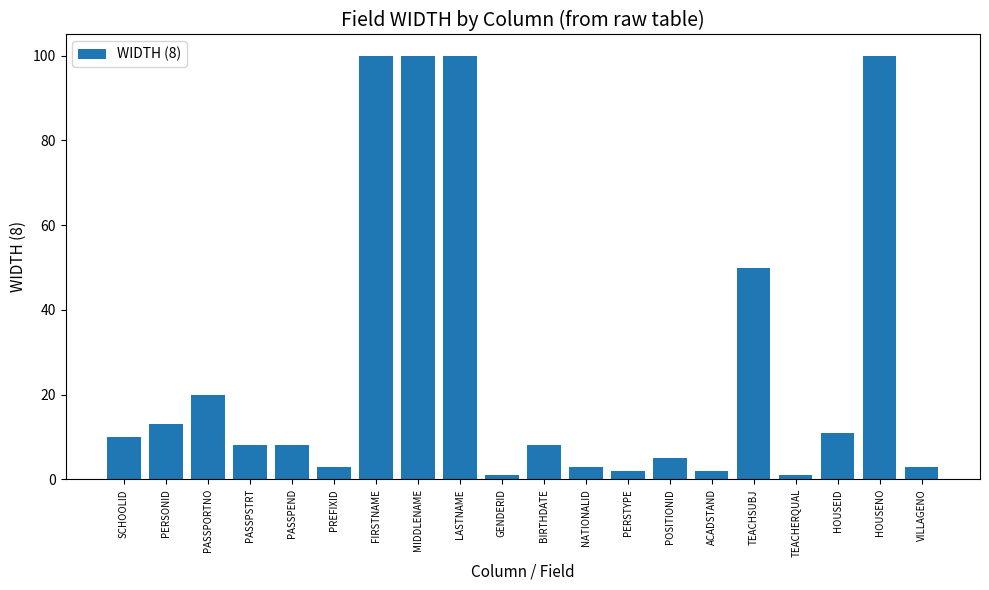

What position from the right is TEACHSUBJ?

5